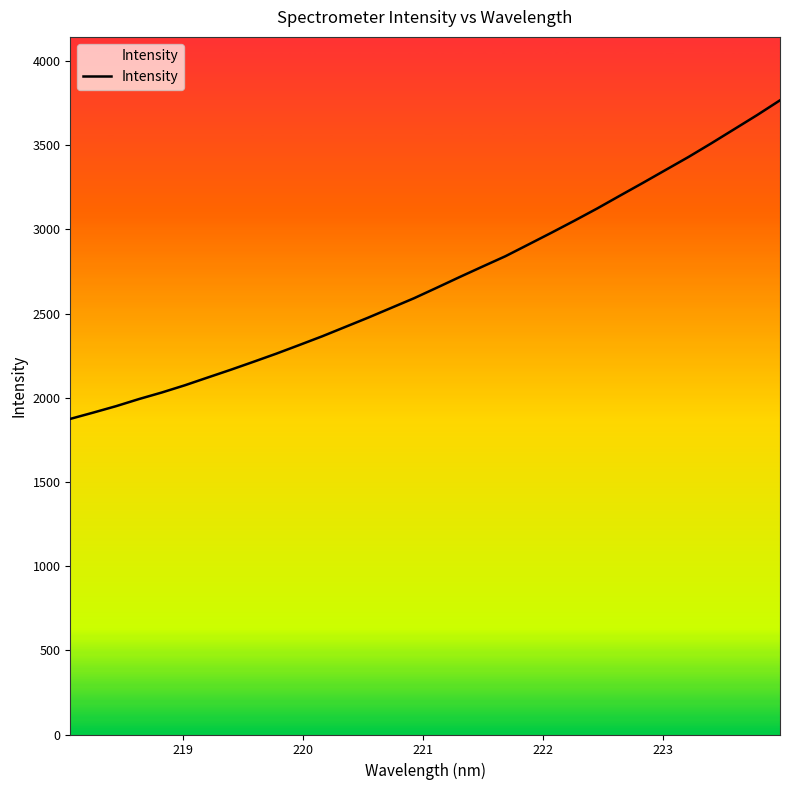

What is the difference between the maximum and minimum values?

1892.2